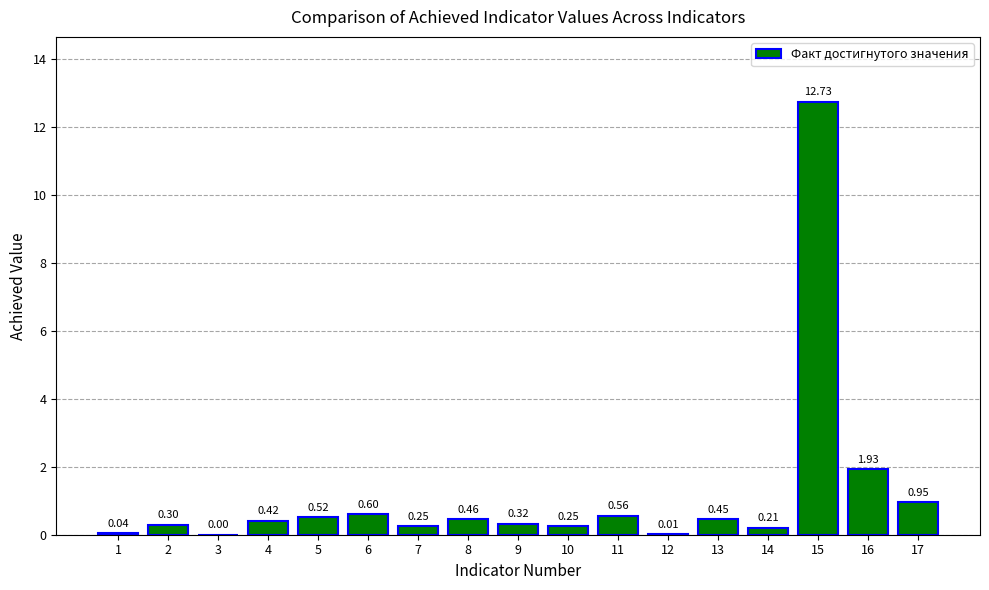

What is the greatest value displayed?

12.7